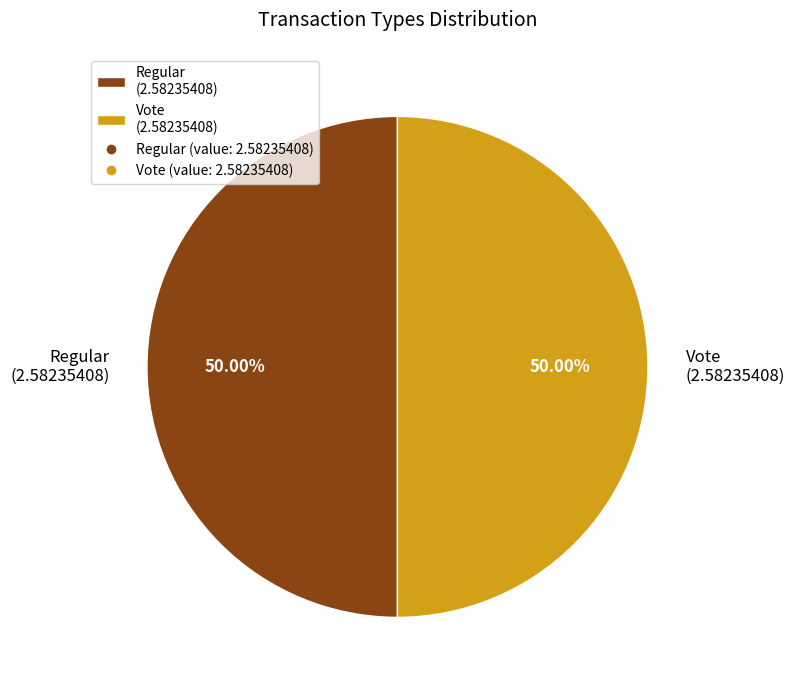

Combined, do Regular and Vote account for over 50%?

Yes